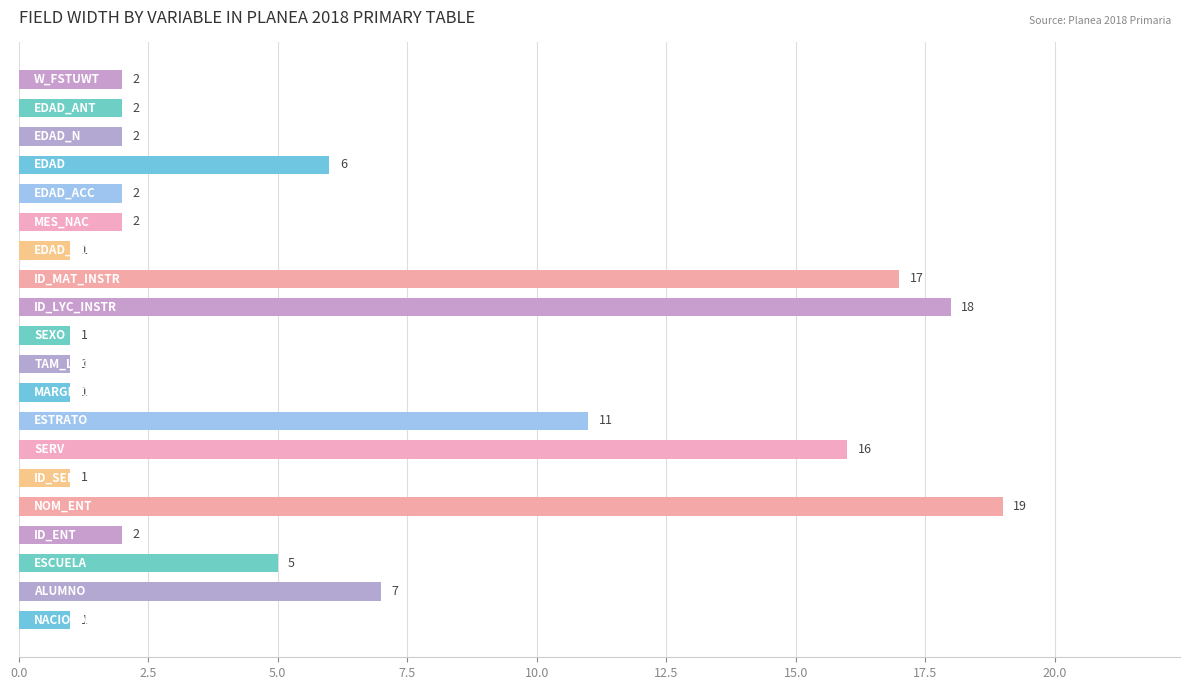

What is the difference between the maximum and minimum values?

18